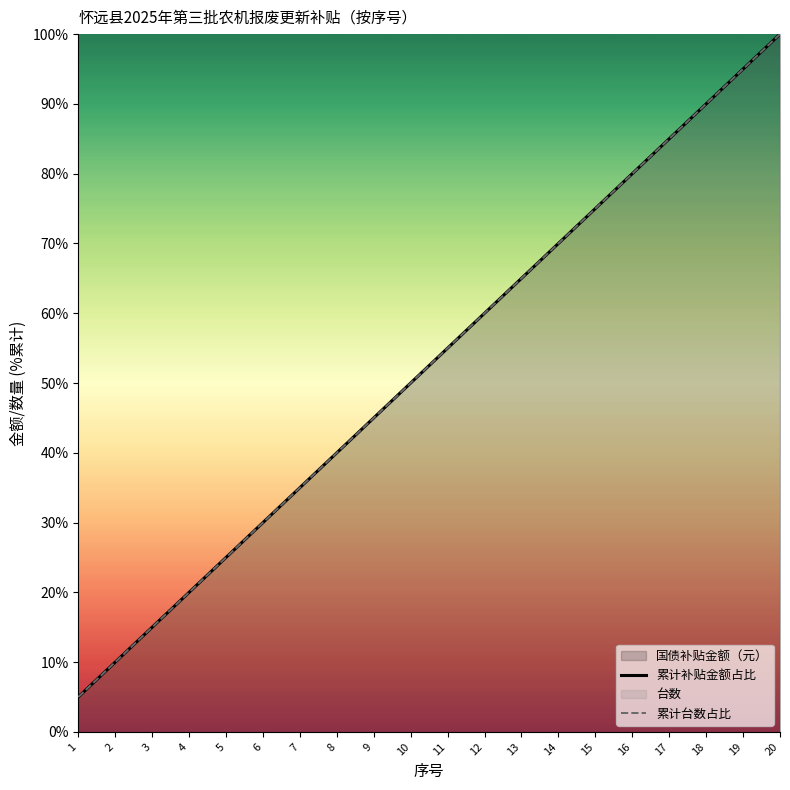

What is the difference between the maximum and minimum values in the 累计台数占比 series?

95.0